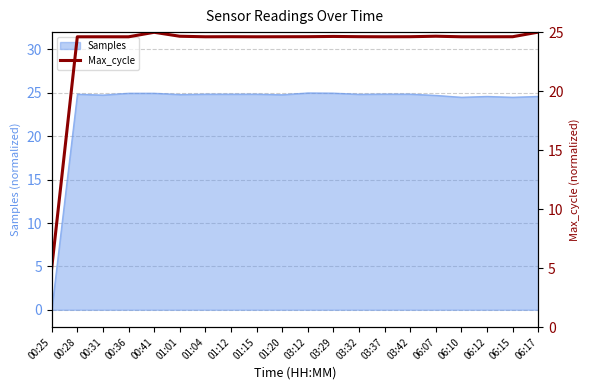

At which label does Samples reach its minimum?

00:25